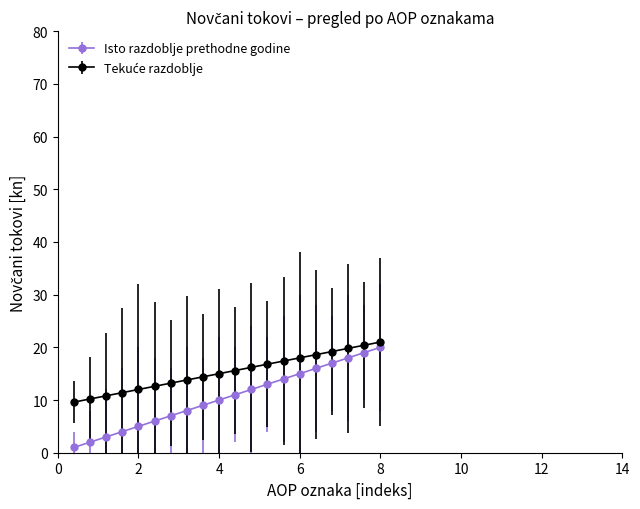

Which series has the largest range (max minus min)?

Isto razdoblje prethodne godine